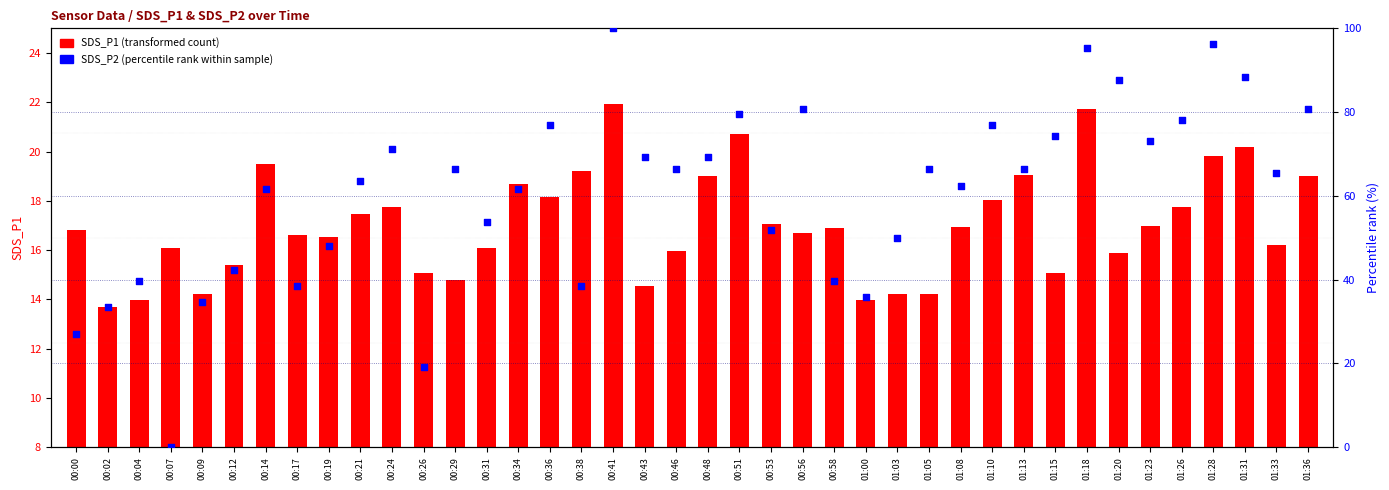

Which series has the largest total across all categories?

SDS_P2 (percentile rank)